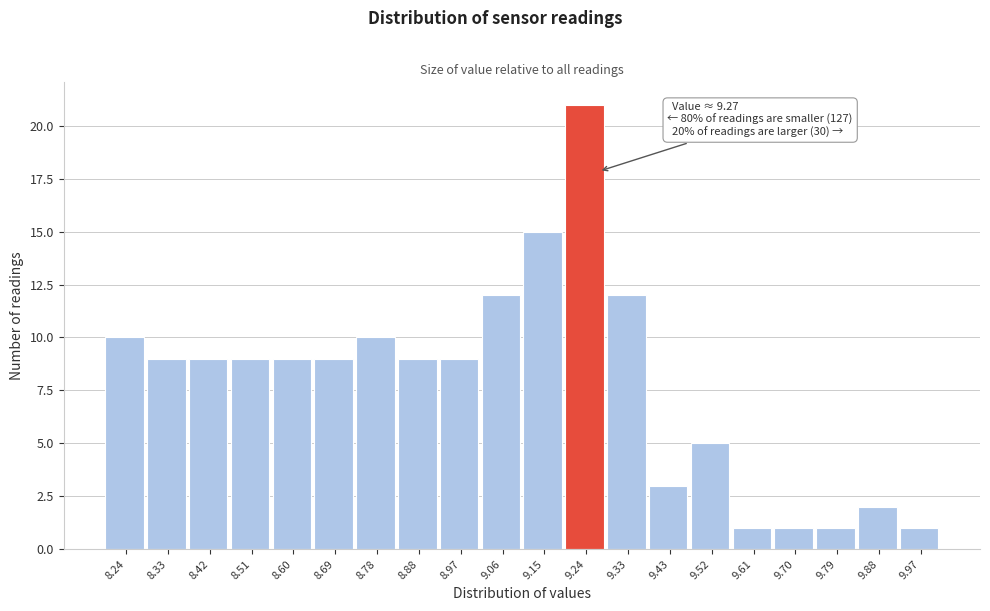

Over which range of the x-axis is the bar tallest?

9.20 to 9.29